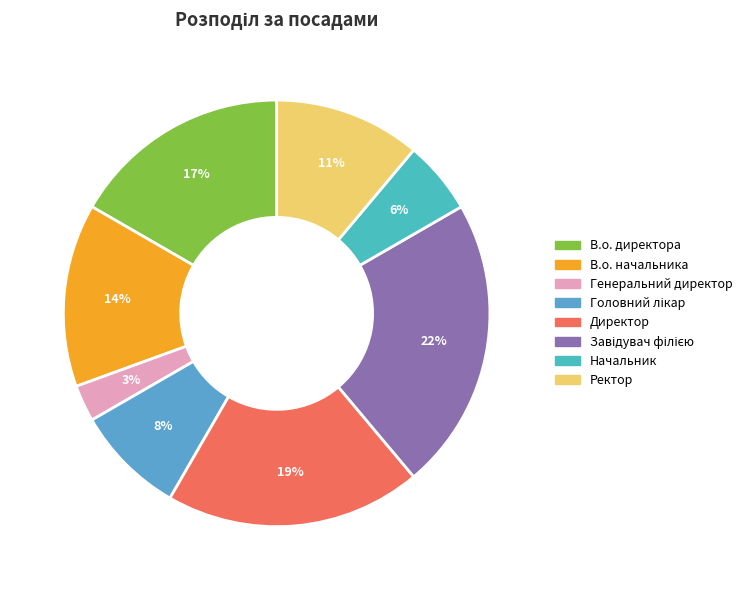

How many slices are in this pie chart?

8